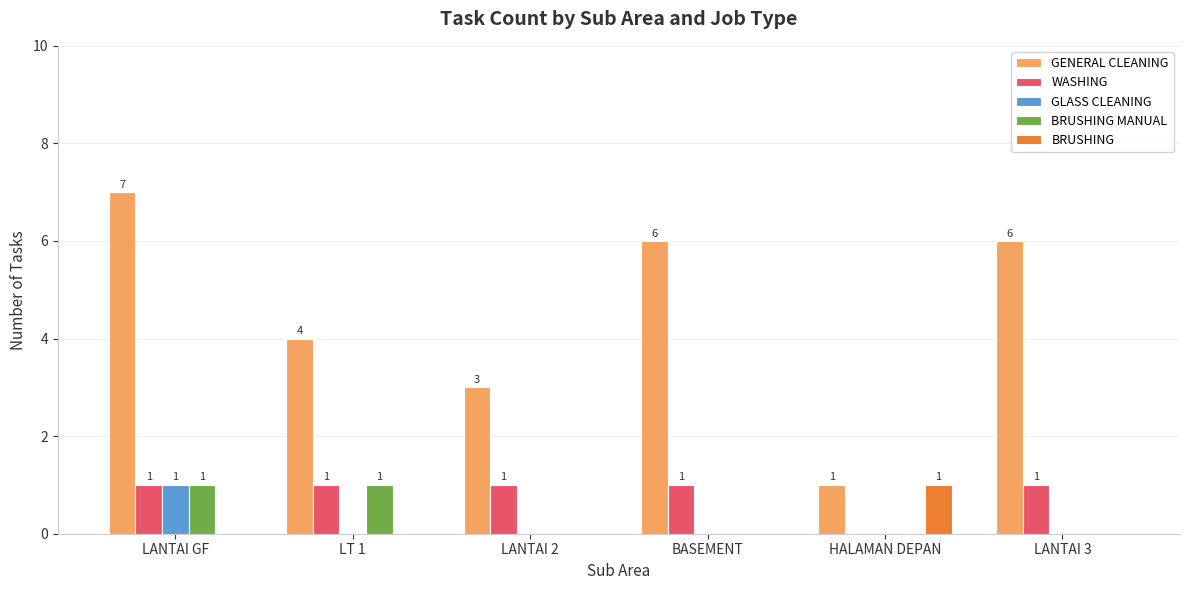

Which series has the largest range (max minus min)?

GENERAL CLEANING